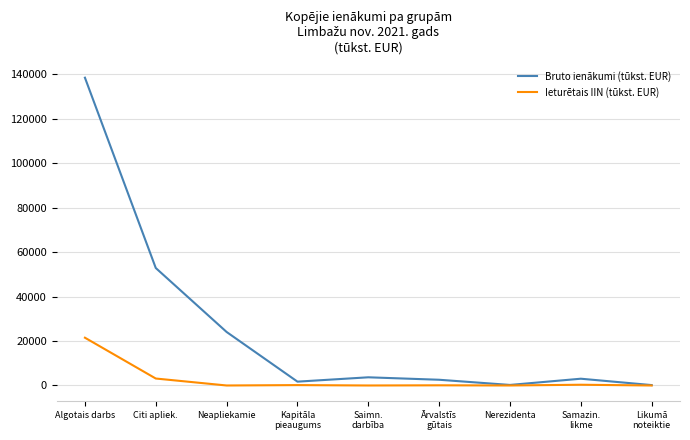

Where is Bruto ienākumi (tūkst. EUR) nearest to the value 69308?

Citi apliek.